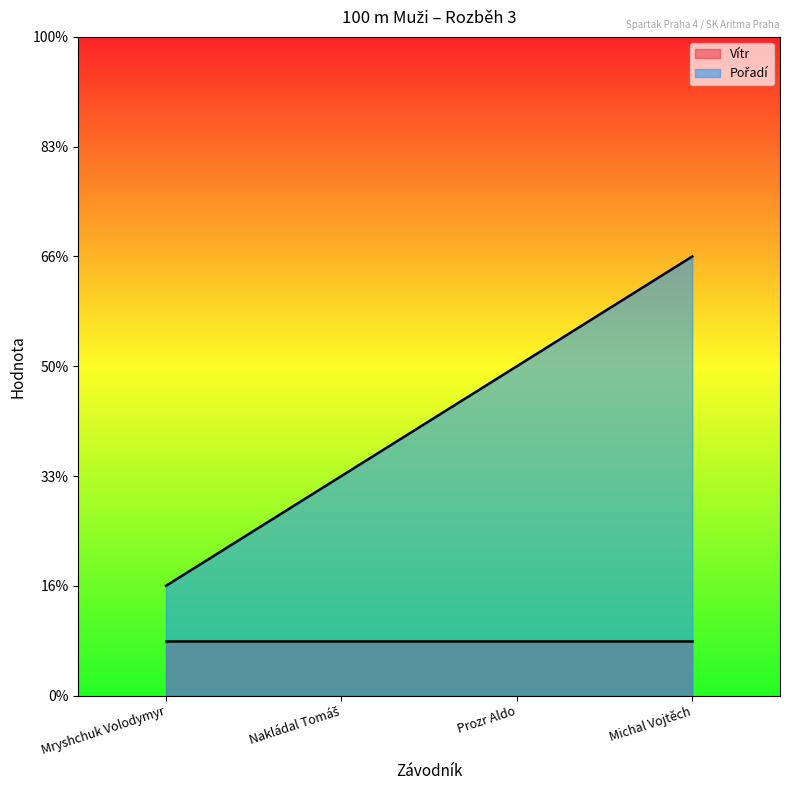

List the labels in order of value, largest first.

Michal Vojtěch, Prozr Aldo, Nakládal Tomáš, Mryshchuk Volodymyr